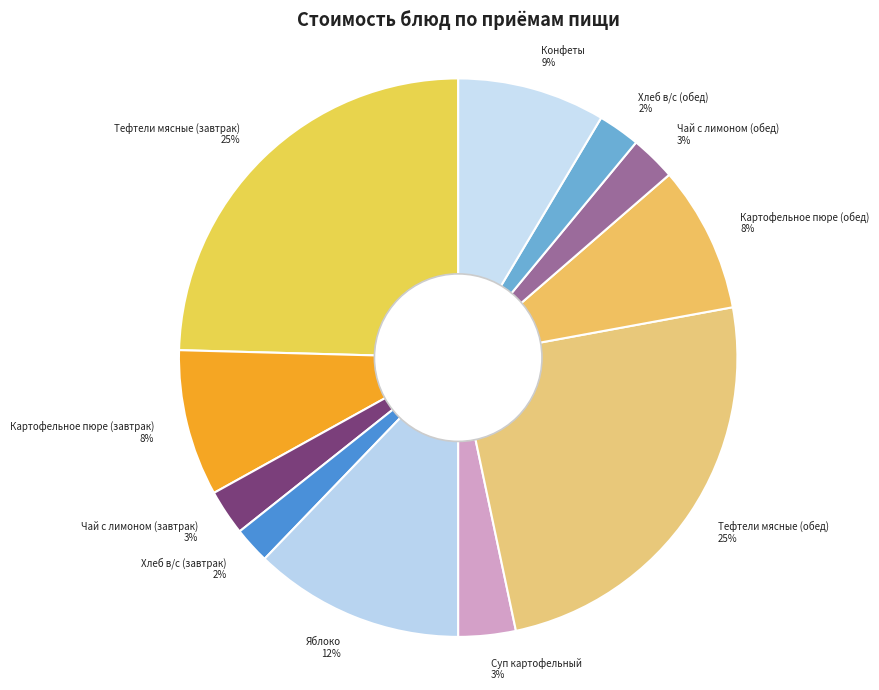

The Чай с лимоном (обед) 3% slice represents 3% of the pie. True or false?

True